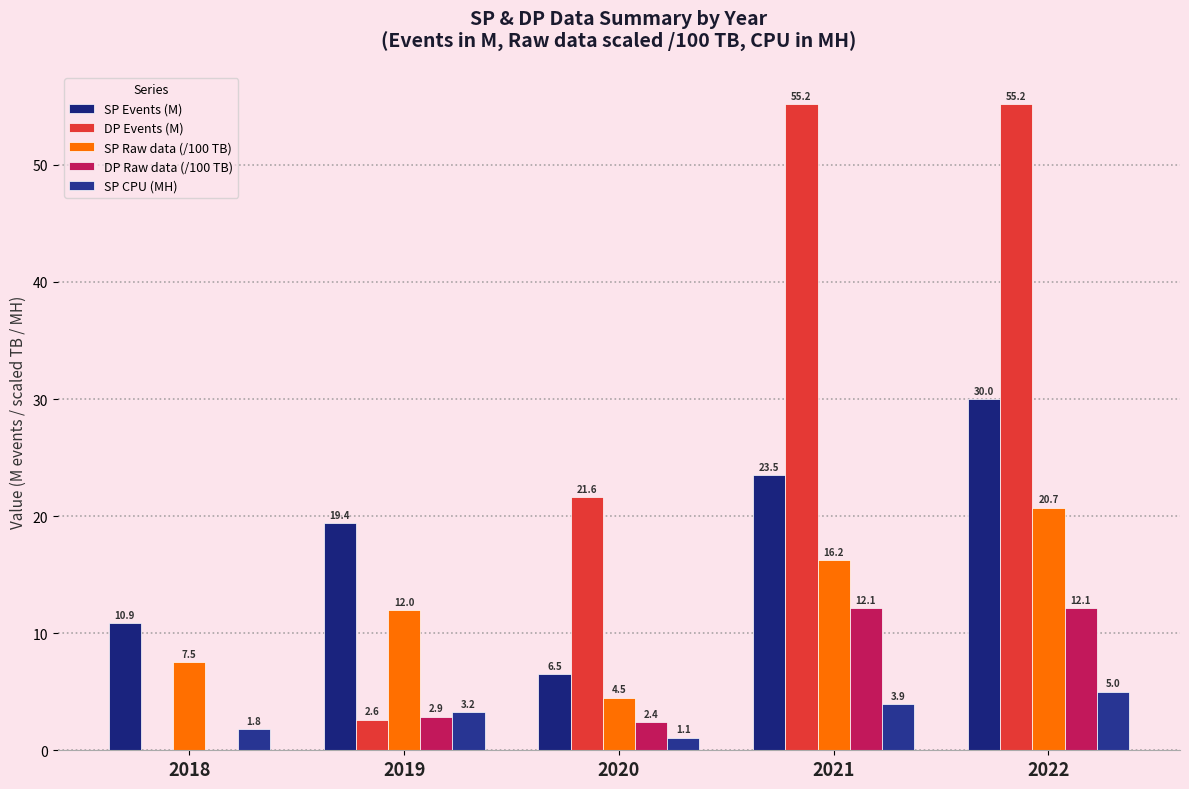

At how many categories does at least one series exceed 1?

5